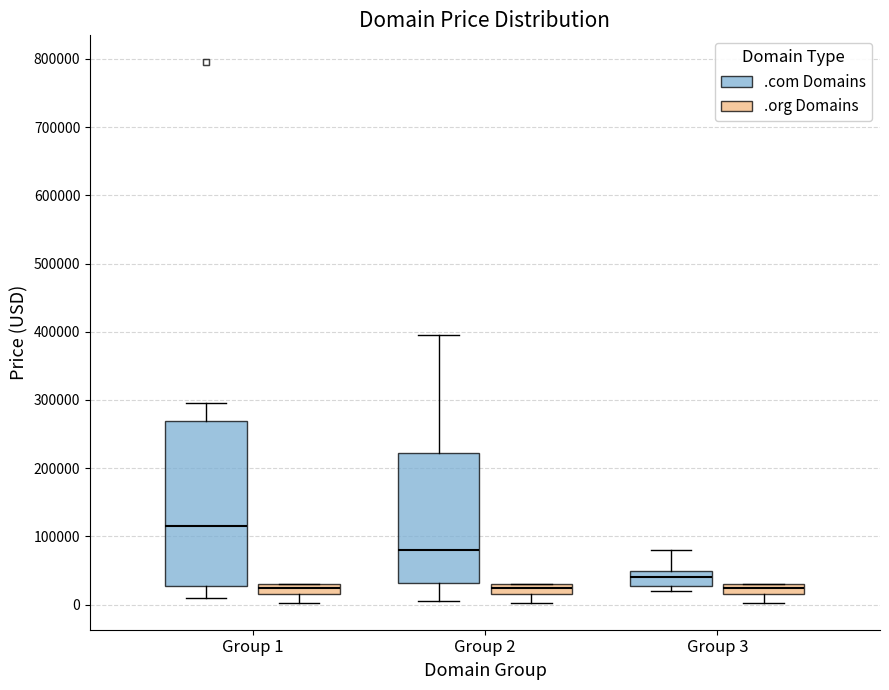

Comparing the boxes themselves (not the whiskers), which one is the tallest?

Group 1 (.com Domains)